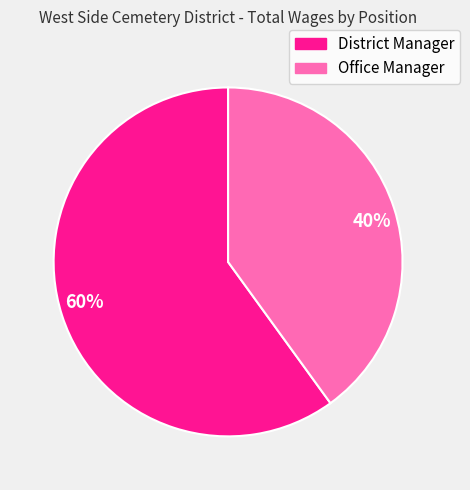

Which slice represents more than half of the pie?

District Manager